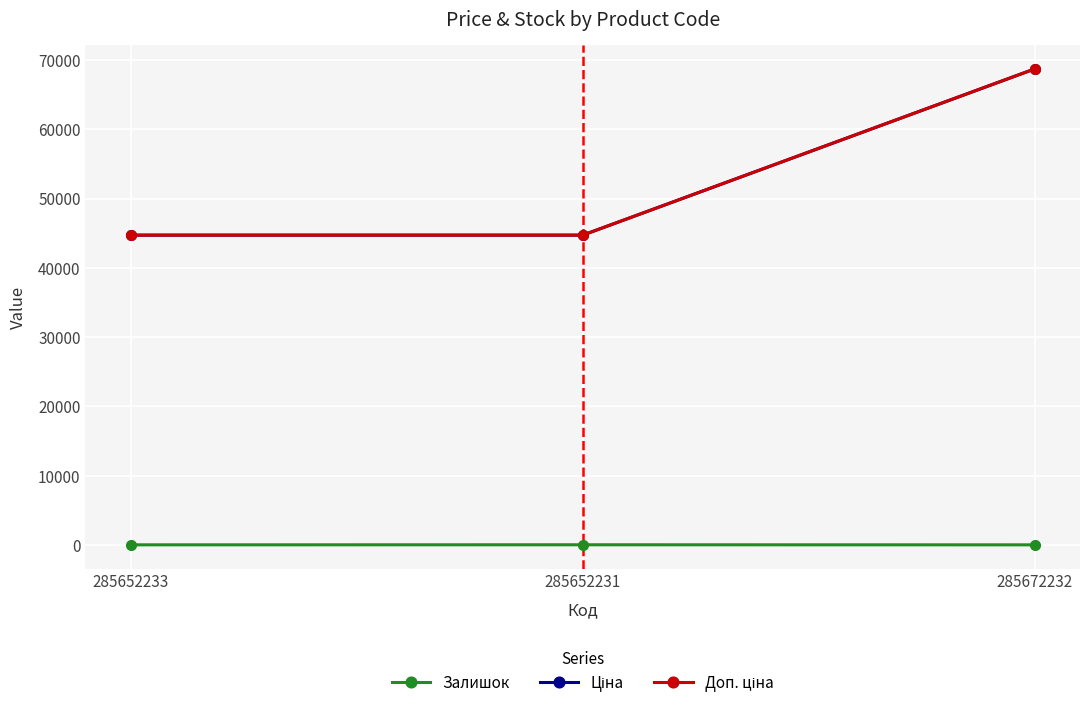

Which series changed the most between 285652233 and 285672232?

Ціна